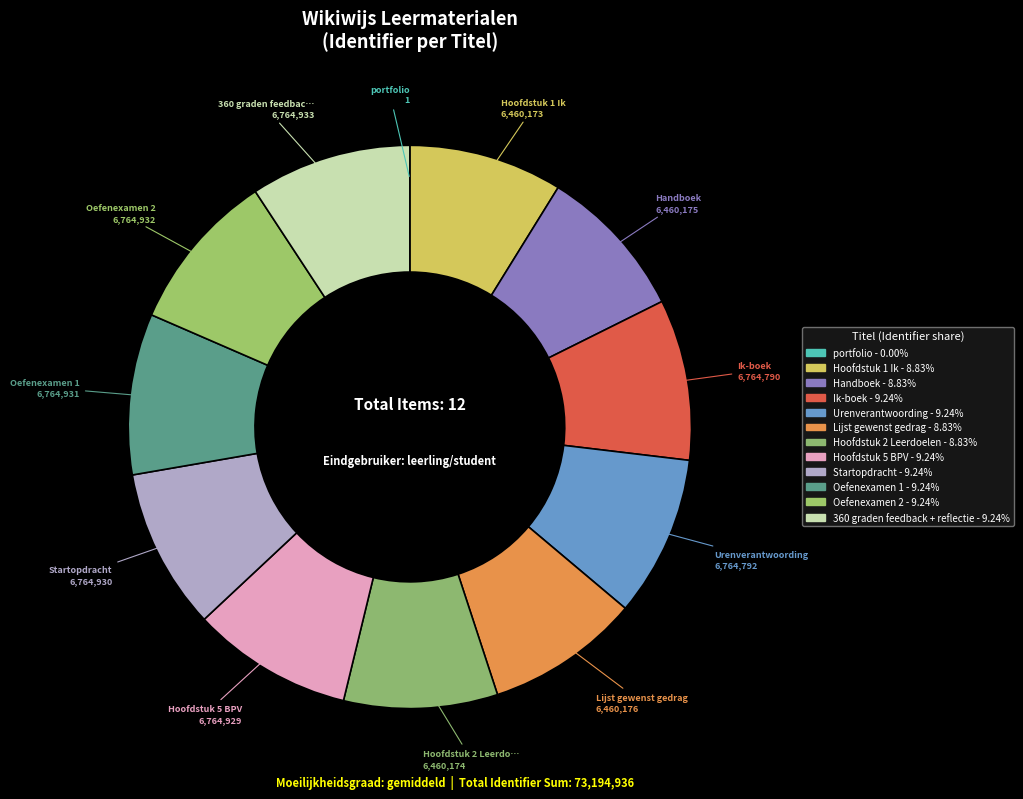

To the nearest percent, what is the average slice percentage?

8%